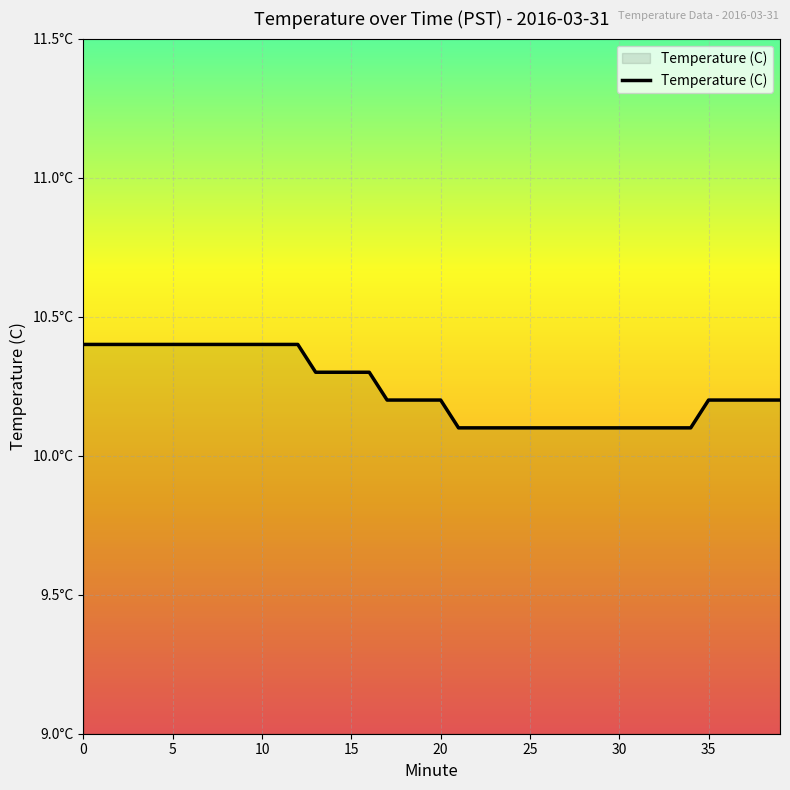

What is the difference between the second highest and second lowest values?

0.3